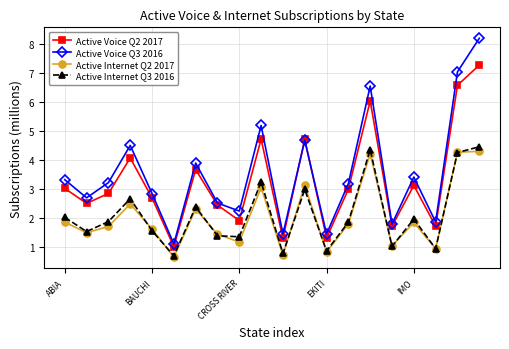

Which series has the largest range (max minus min)?

Active Voice Q3 2016